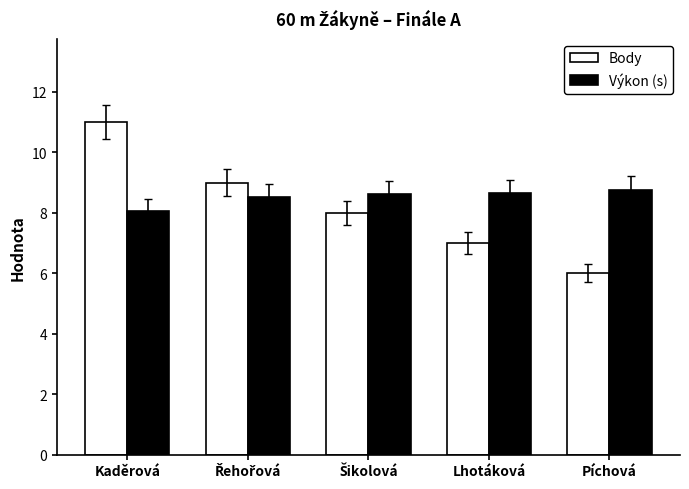

Which series has the largest range (max minus min)?

Body